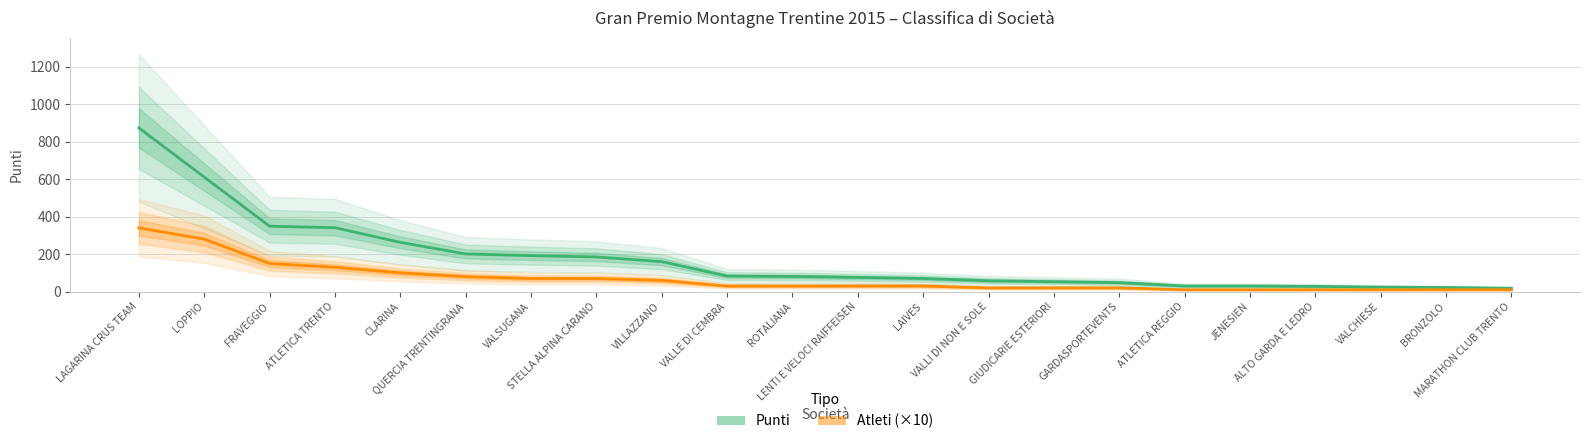

What is the difference between the maximum and minimum values in the Punti series?

855